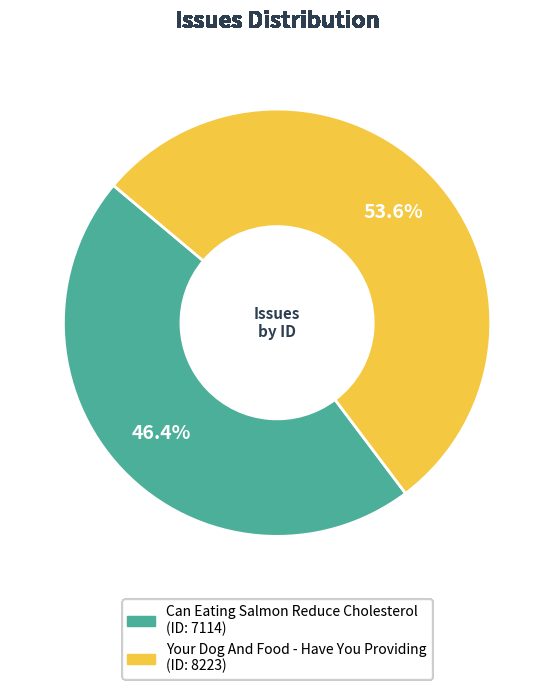

Combined, what portion of the pie is Can Eating Salmon Reduce Cholesterol and Your Dog And Food - Have You Providing?

100.0%